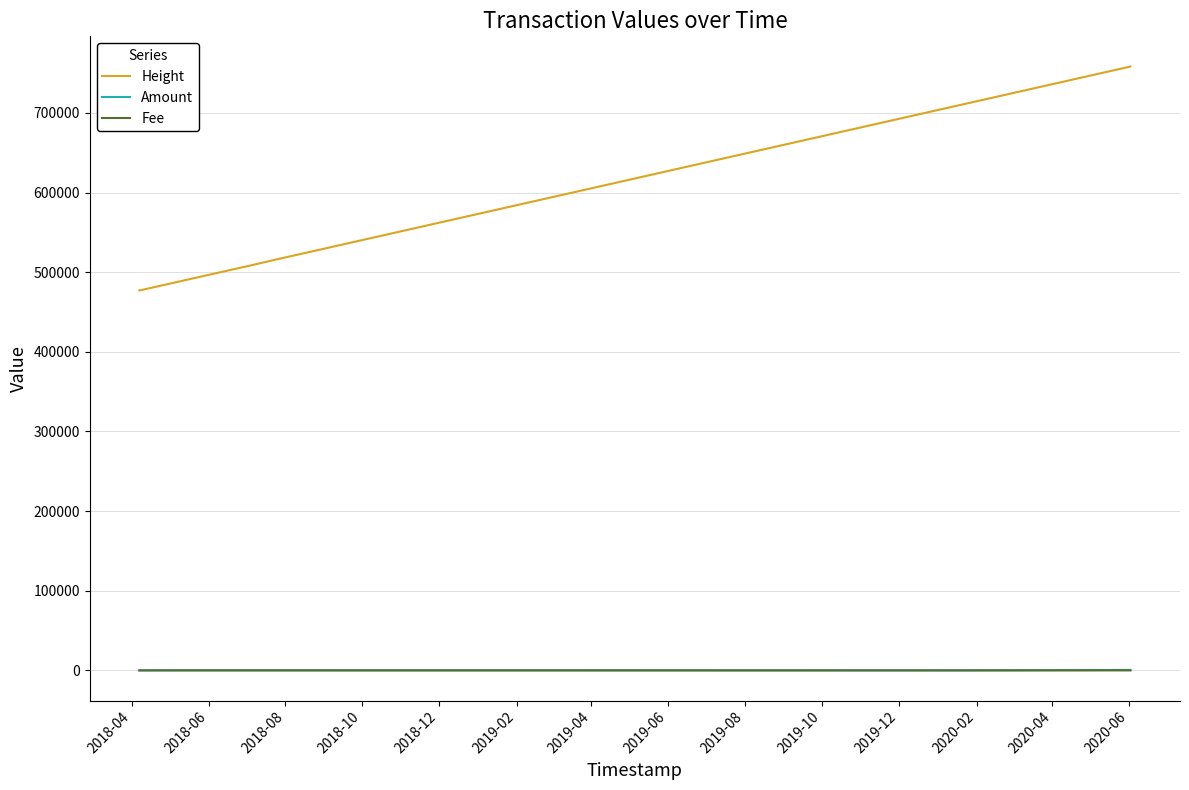

True or false: Height and Fee intersect in this chart.

False